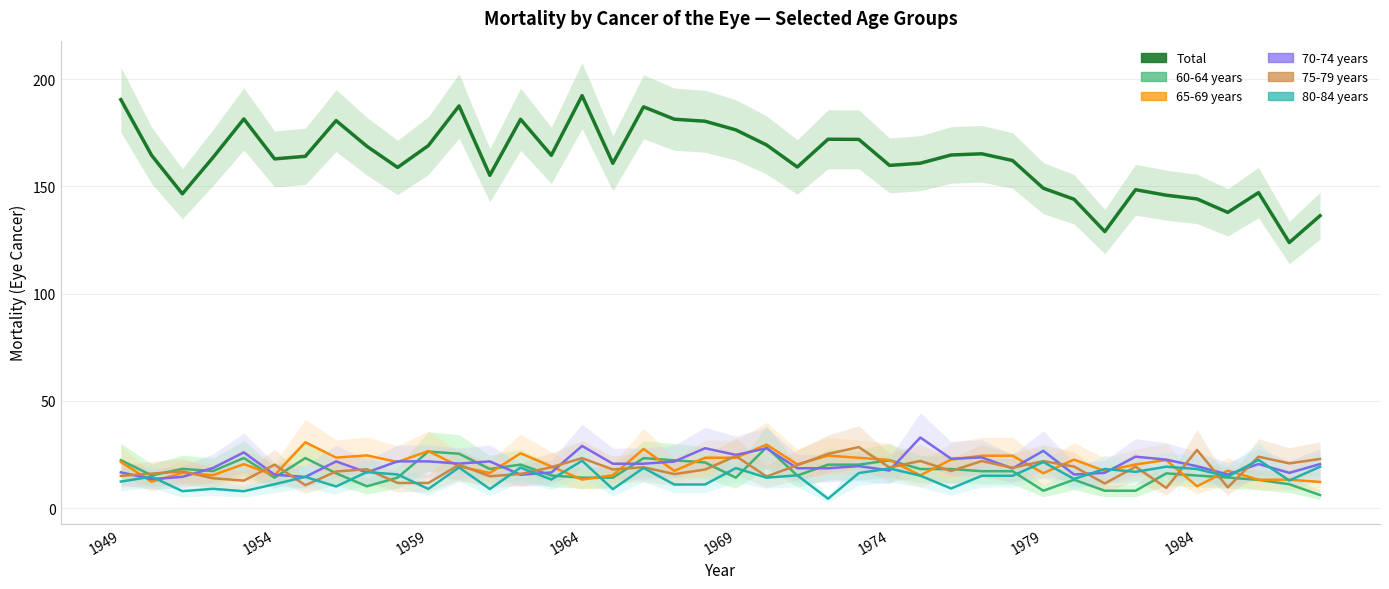

True or false: 80-84 years has a value of 19.7 at 38.

False